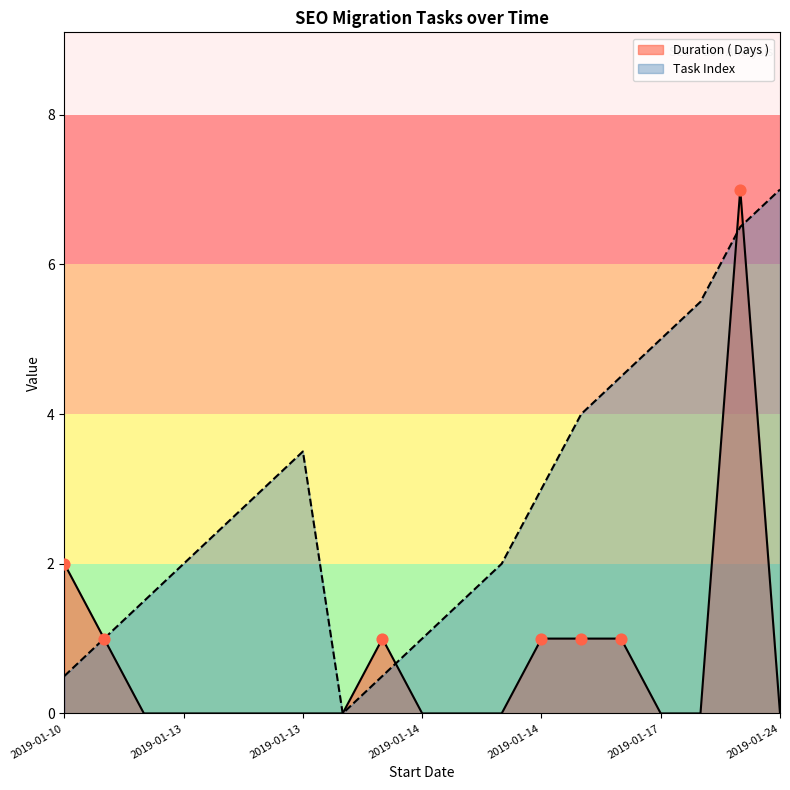

Which series reaches the maximum Y coordinate?

Duration ( Days )